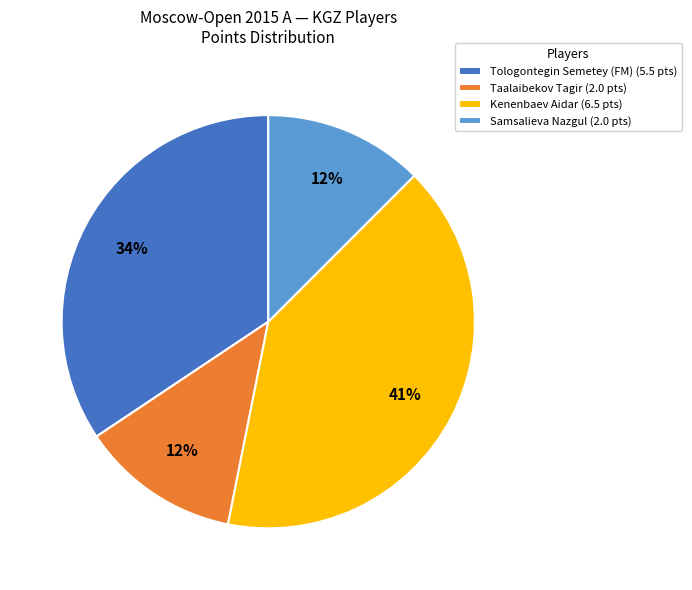

How many slices are in this pie chart?

4